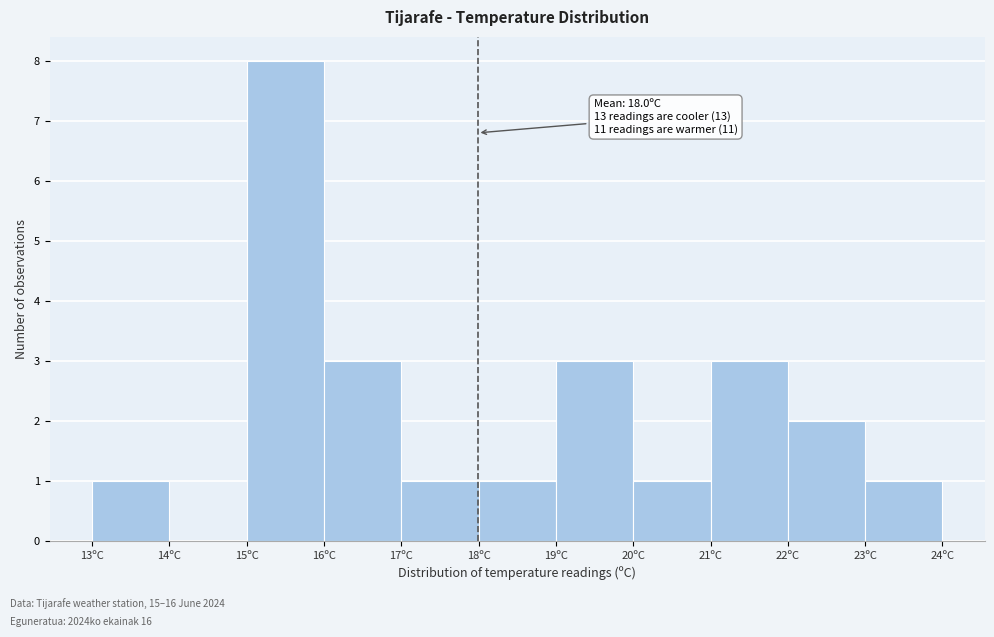

Over which range of the x-axis is the bar tallest?

15 to 16